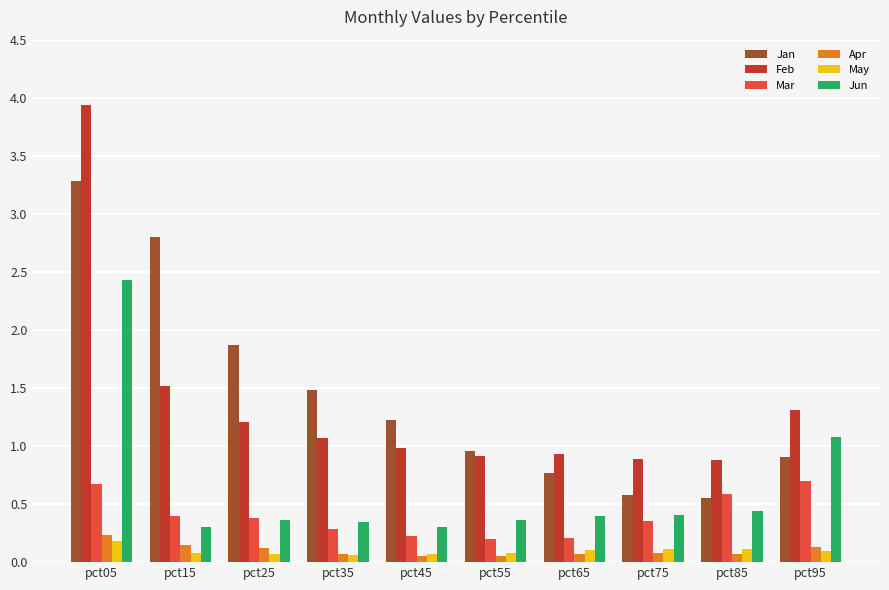

Rank the series by their maximum value, from highest to lowest.

Feb, Jan, Jun, Mar, Apr, May